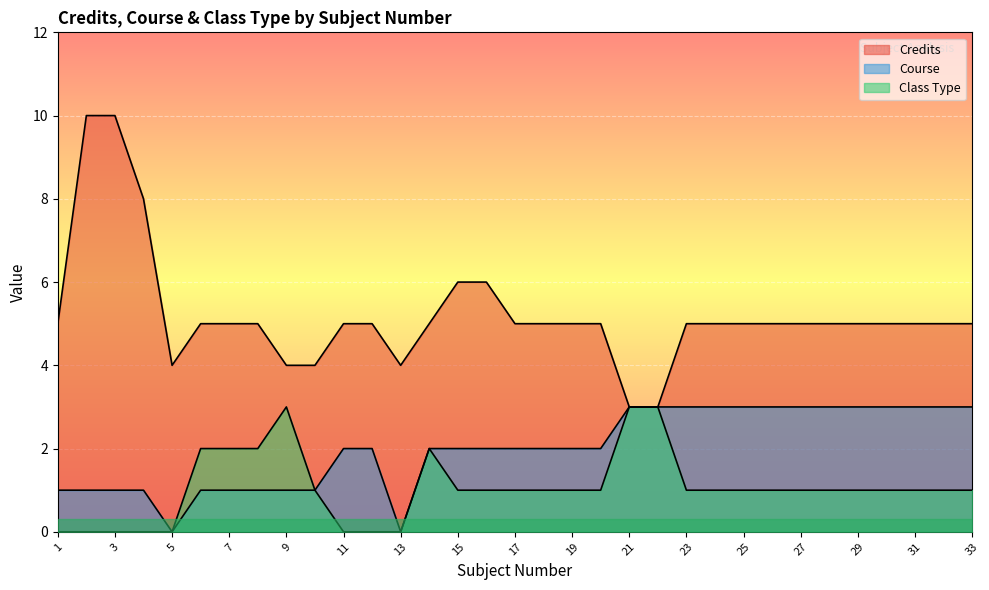

True or false: Course has a value of 1 at 1.

True